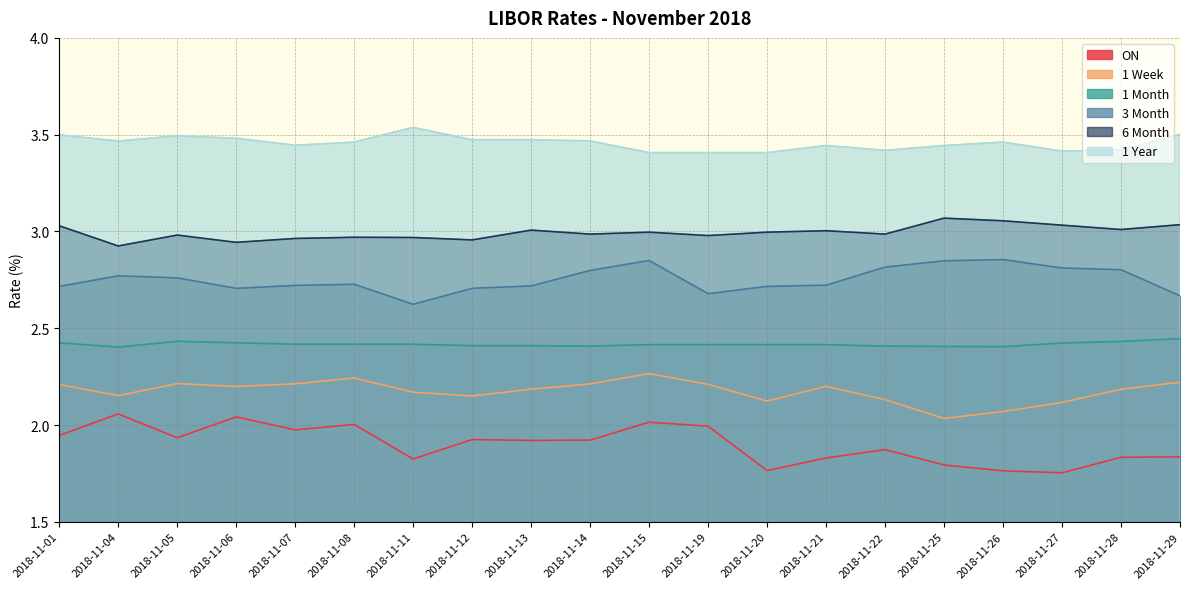

What is the smallest value displayed?

1.8